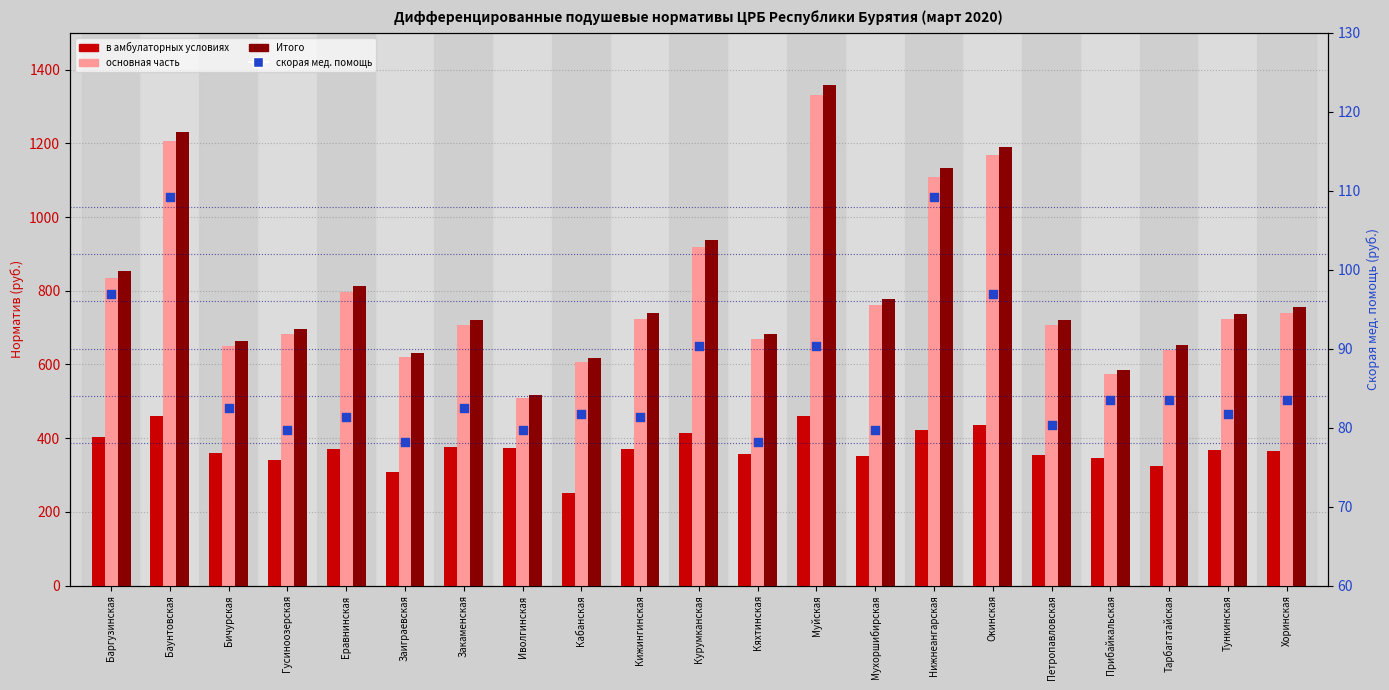

What are all the series names shown in the legend?

в амбулаторных условиях, основная часть, Итого, скорая мед. помощь